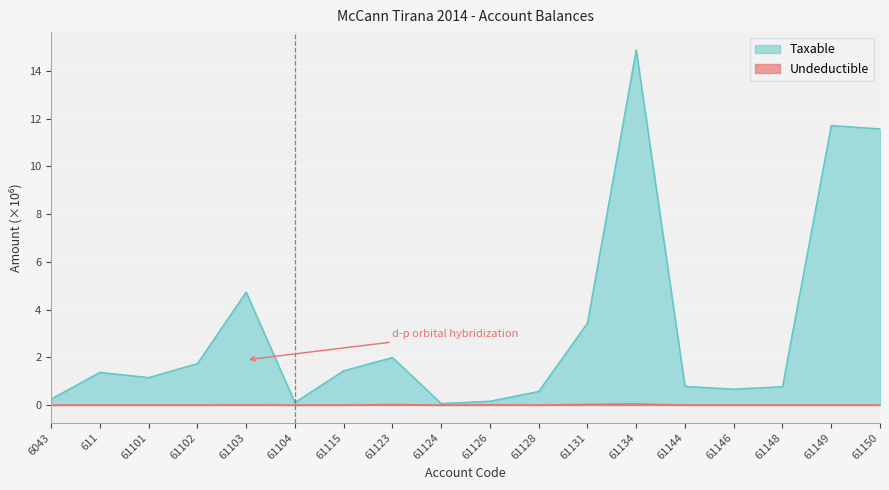

What is the greatest value displayed?

14.9